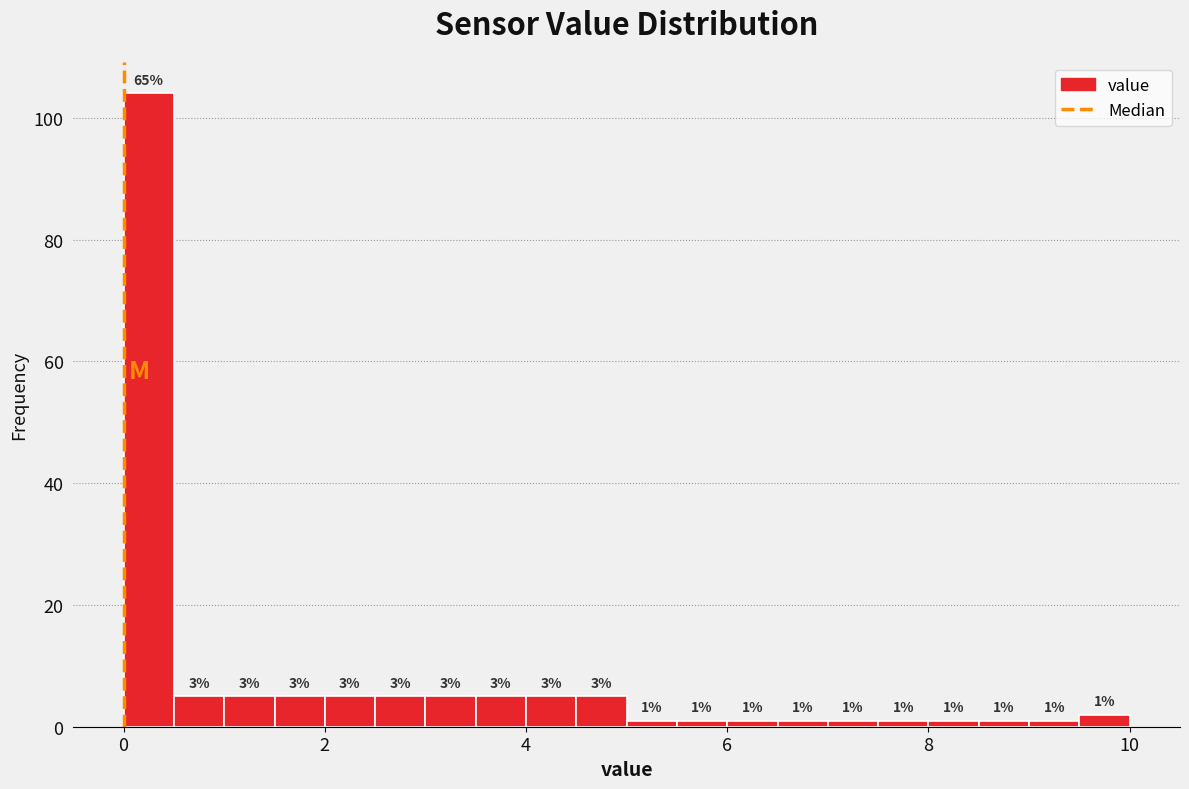

Around what value on the x-axis is the tallest bar? Give the approximate position of its centre, as read against the axis.

0.2